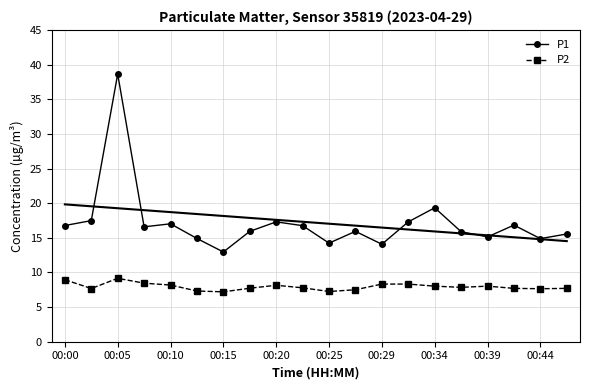

What are all the series names shown in the legend?

P1, P2